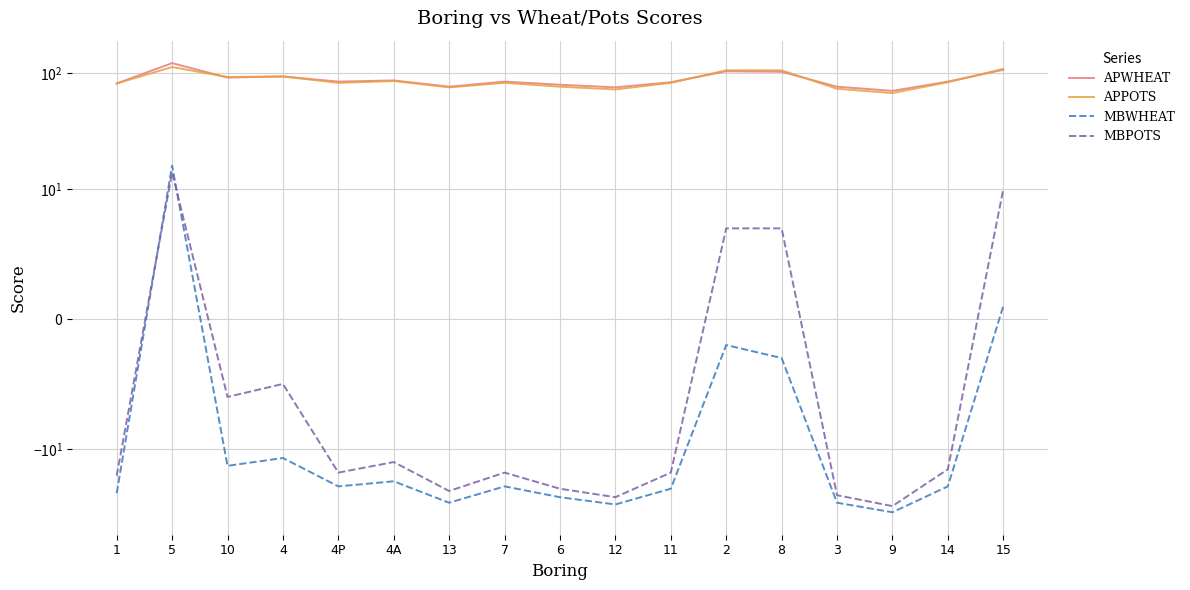

At how many categories does at least one series exceed 79?

12